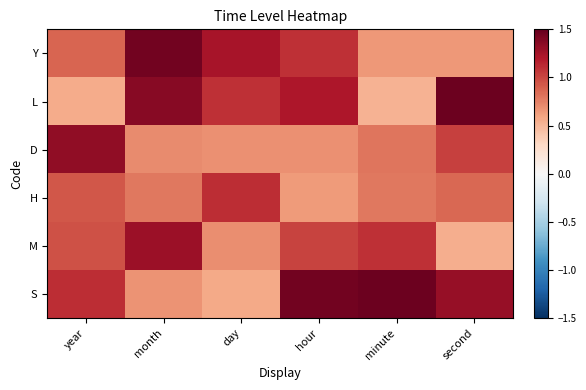

What is the maximum value shown in the chart?

1.5